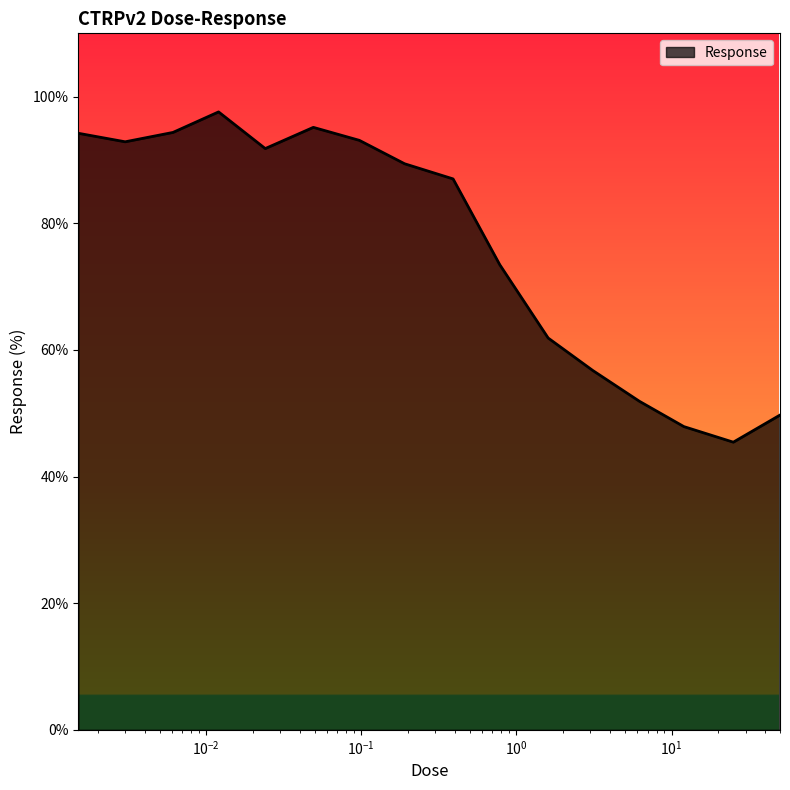

What is the difference between the maximum and minimum values?

52.2